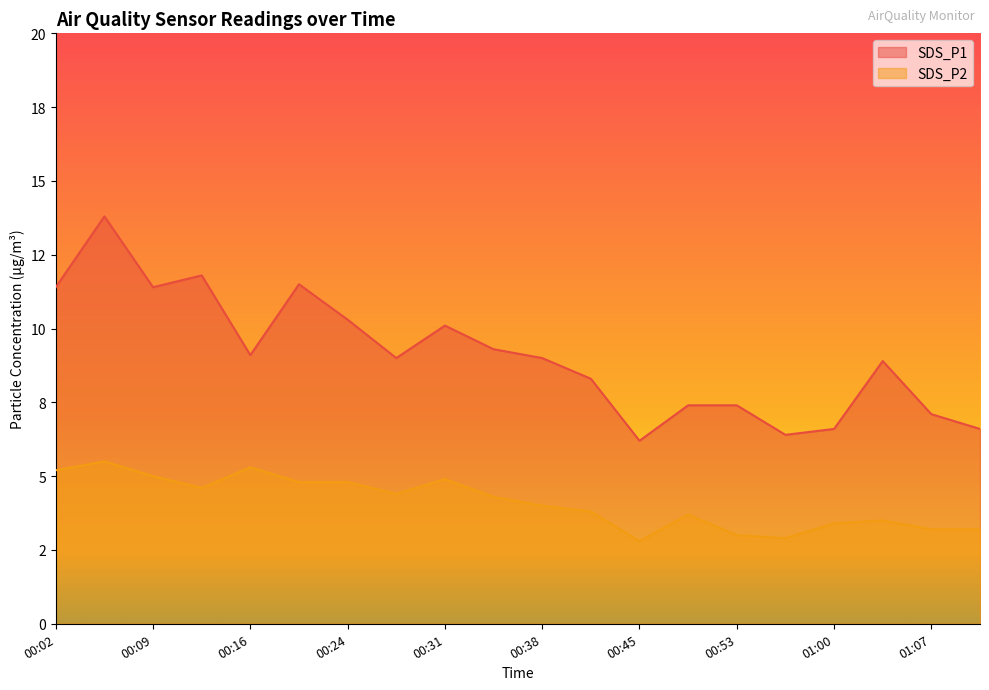

What is the minimum value for SDS_P1?

6.2